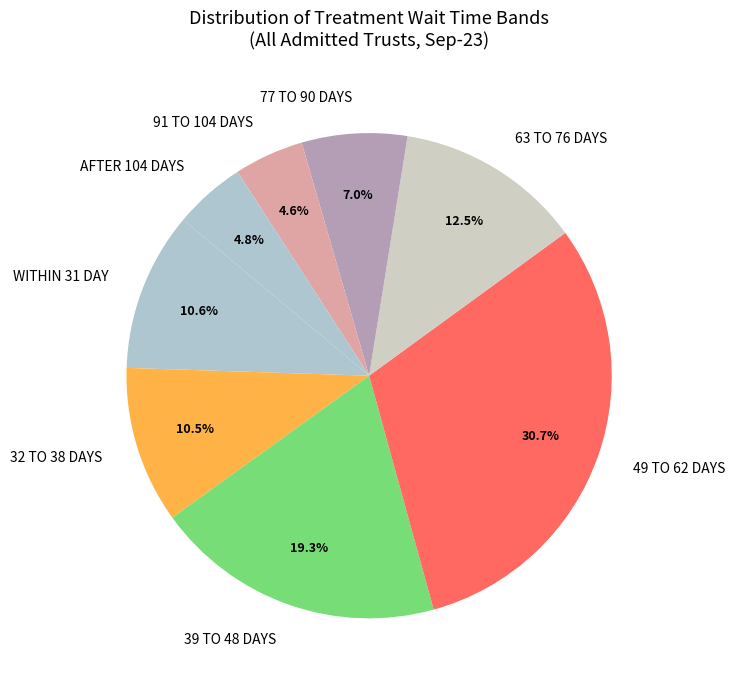

Is there any slice that represents more than half of the pie?

No